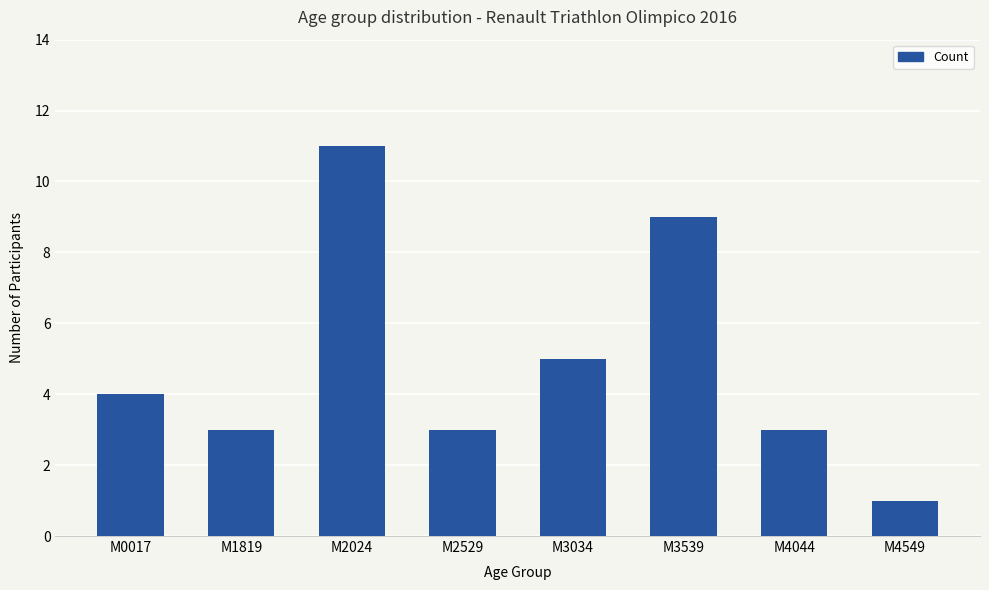

Which label corresponds to the largest value in the chart?

M2024